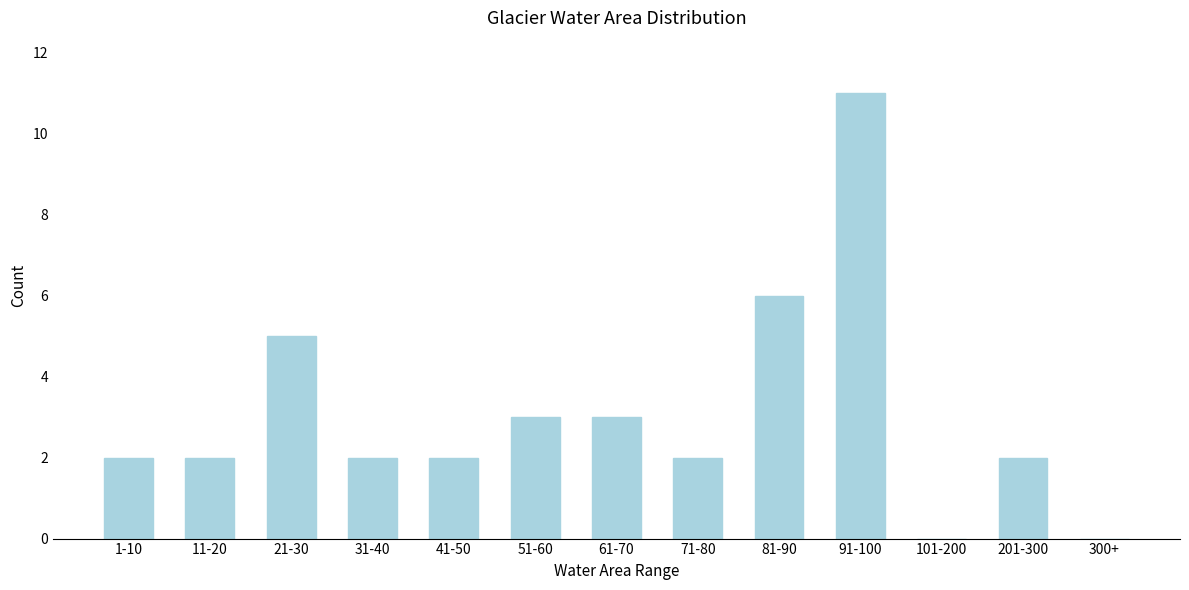

Reading left to right, what are all the values shown in this chart?

1-10=2	11-20=2	21-30=5	31-40=2	41-50=2	51-60=3	61-70=3	71-80=2	81-90=6	91-100=11	101-200=0	201-300=2	300+=0